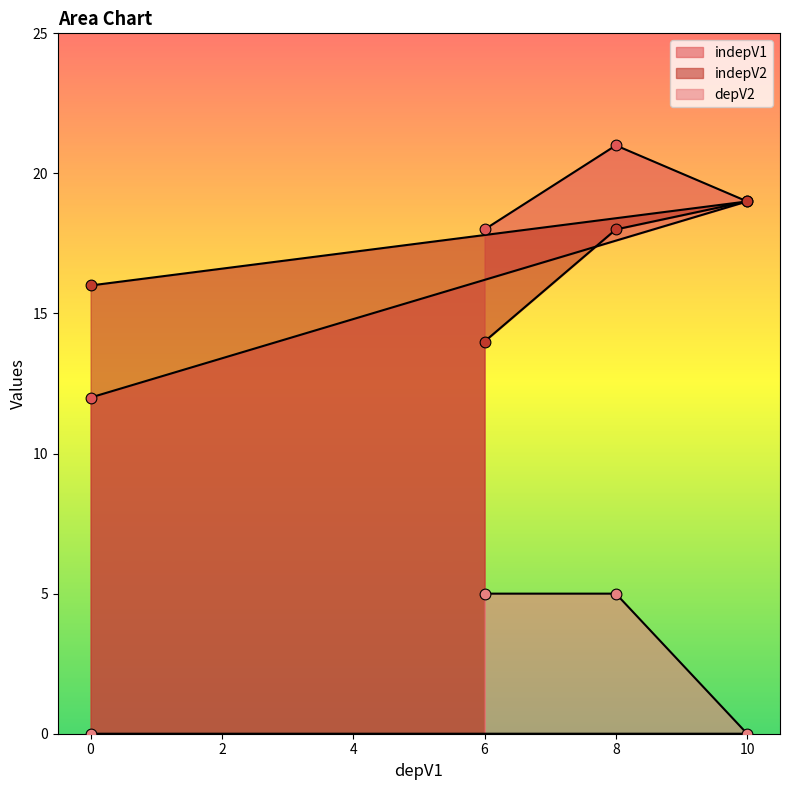

Which series has the largest Y range (max minus min)?

indepV1